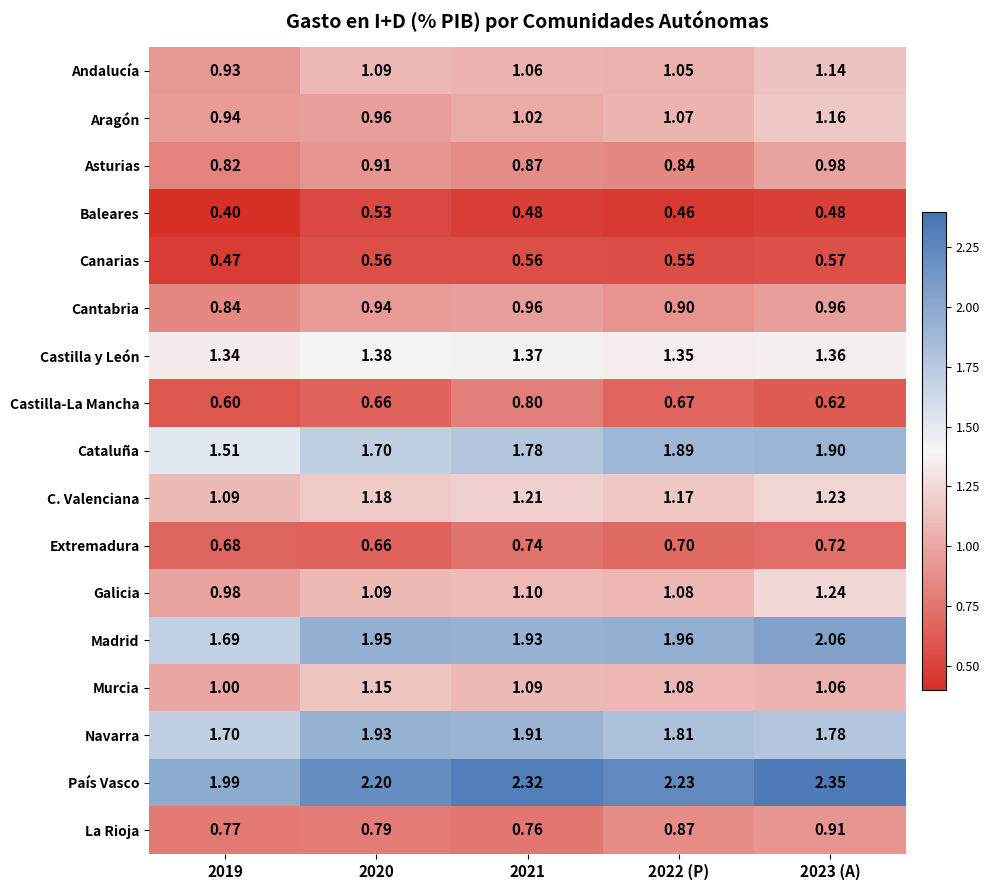

Rank the series by their maximum value, from lowest to highest.

Baleares, Canarias, Extremadura, Castilla-La Mancha, La Rioja, Cantabria, Asturias, Andalucía, Murcia, Aragón, C. Valenciana, Galicia, Castilla y León, Cataluña, Navarra, Madrid, País Vasco